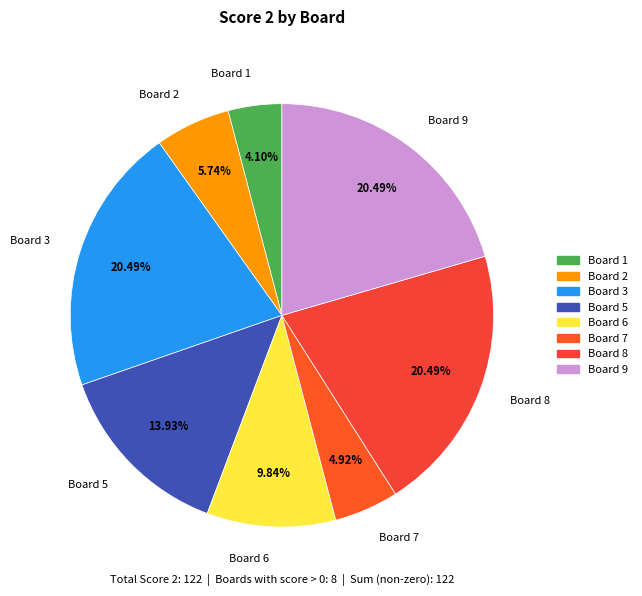

How many segments does this pie chart have?

8